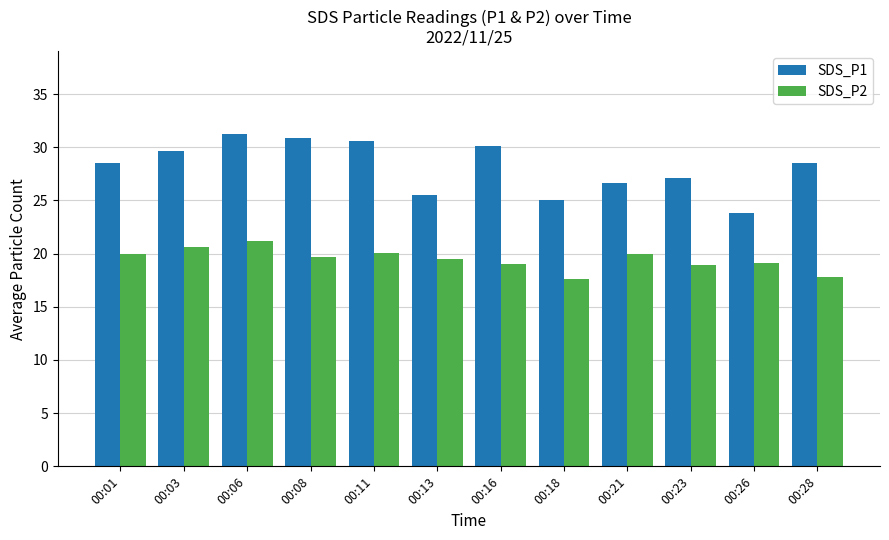

Is it true that SDS_P2 equals 19.7 at 00:08?

True